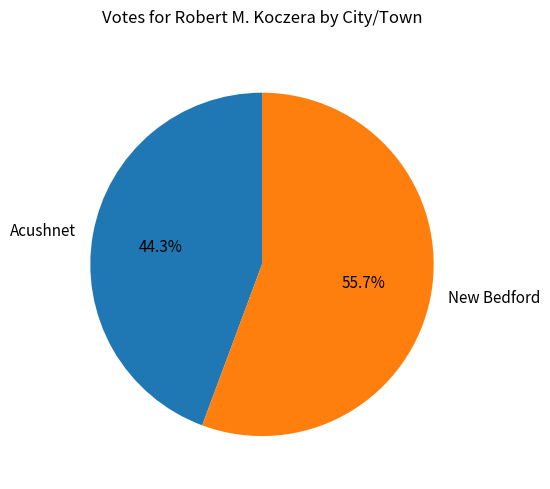

What portion of the pie excludes New Bedford?

44.3%